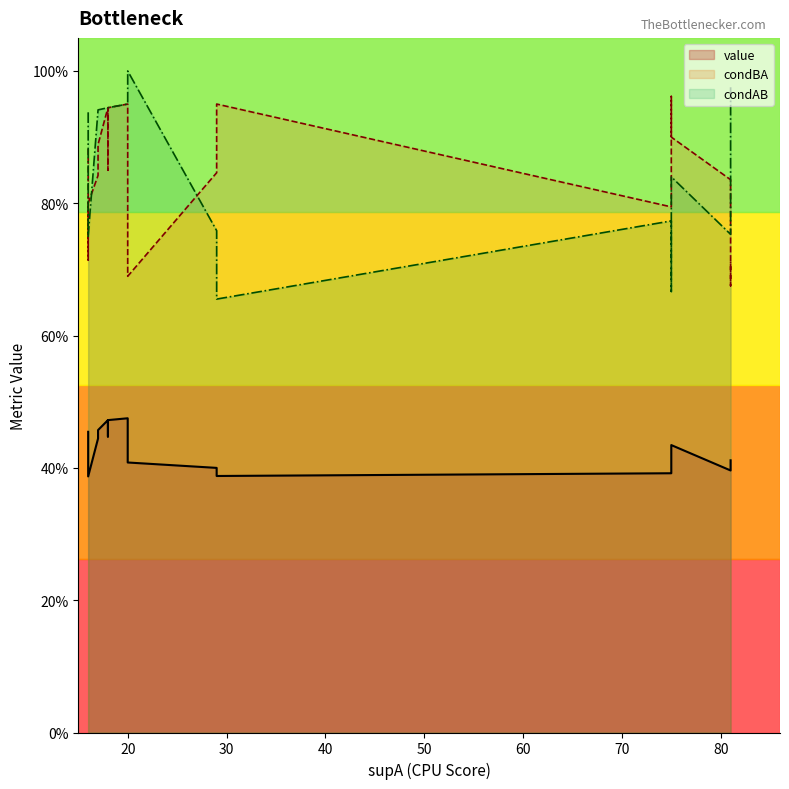

True or false: condBA and condAB cross at least once.

True